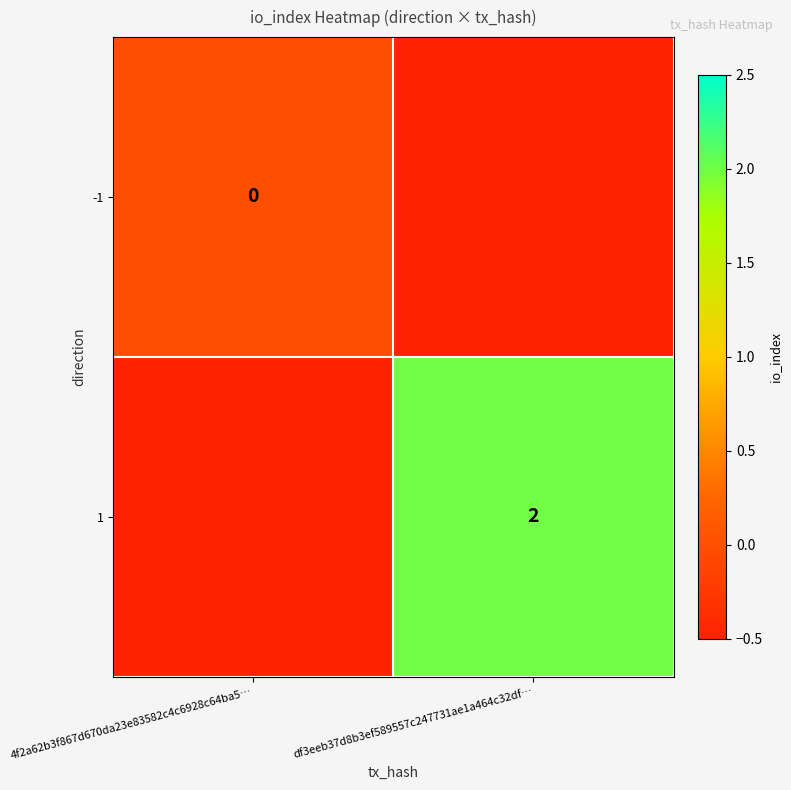

The 1 series shows 3 at df3eeb37d8b3ef589557c247731ae1a464c32df…. True or false?

False